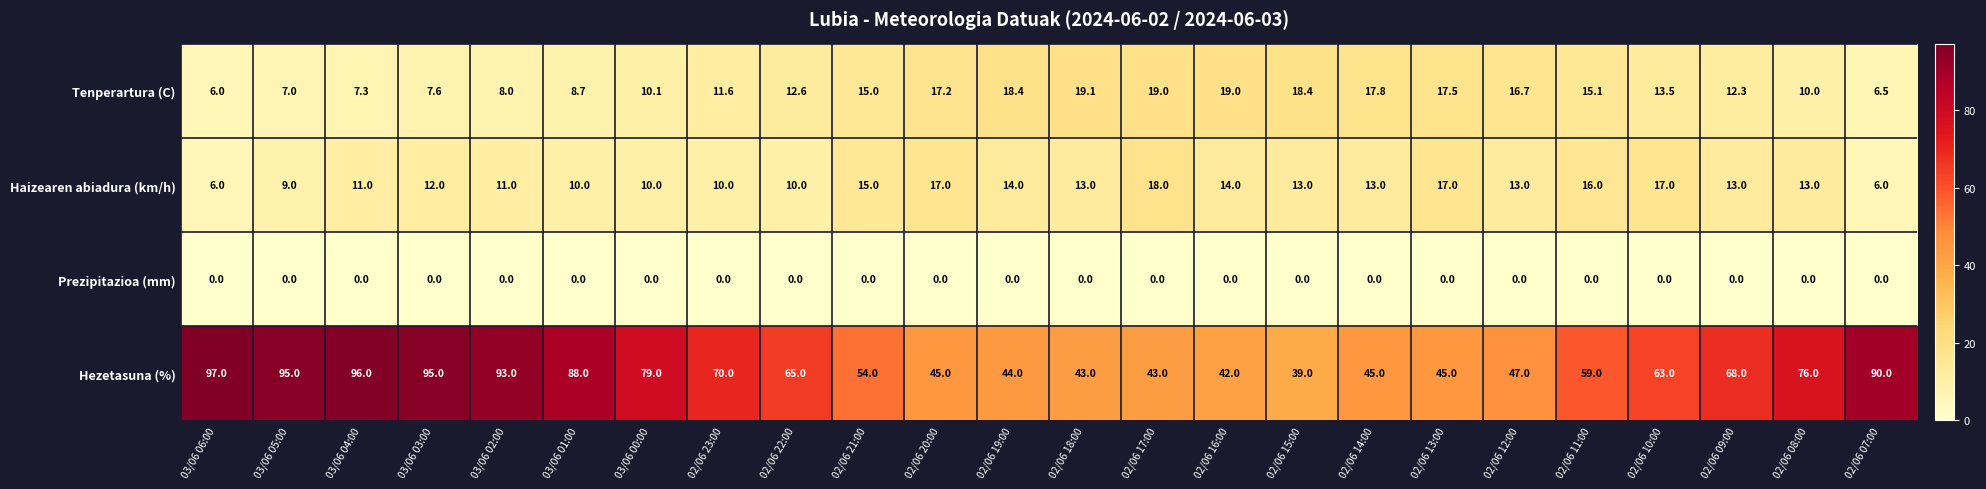

How many distinct data groups are displayed?

4